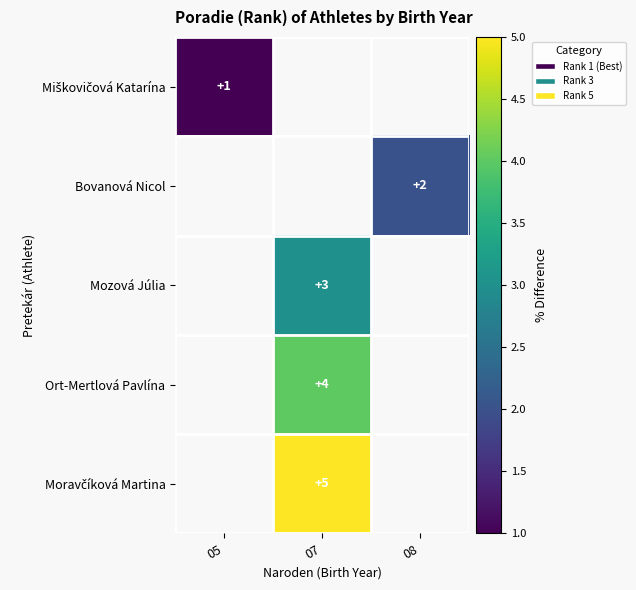

Is it true that Bovanová Nicol equals 1.3 at 08?

False